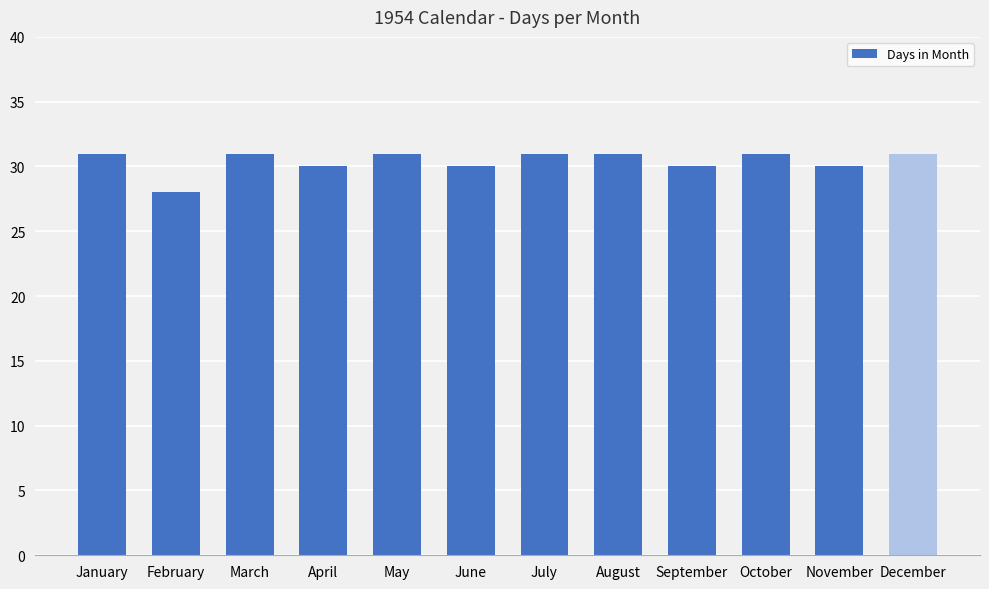

Read the value at December.

31